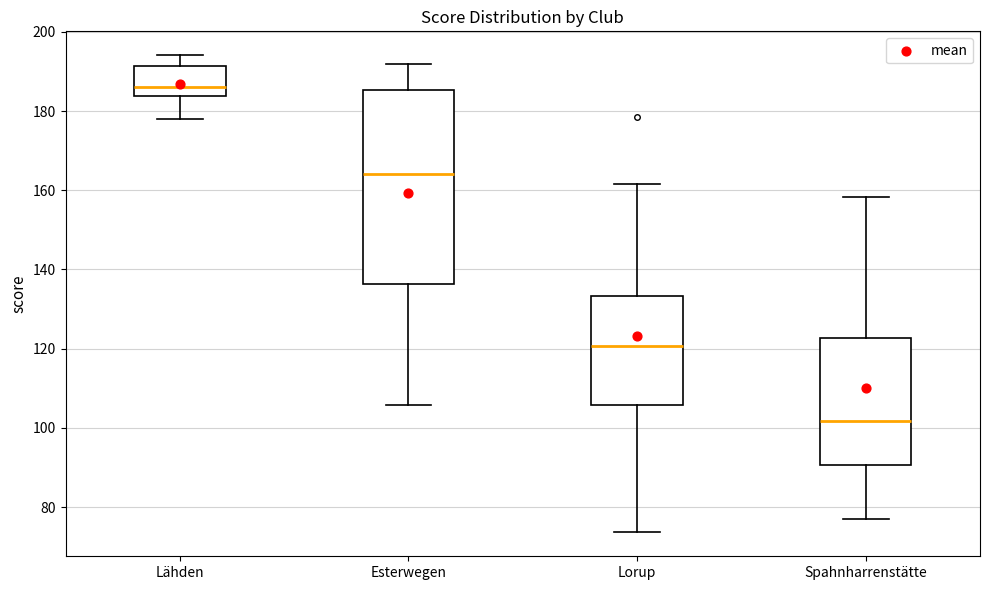

Which box is the tallest, from its lower edge to its upper edge?

Esterwegen